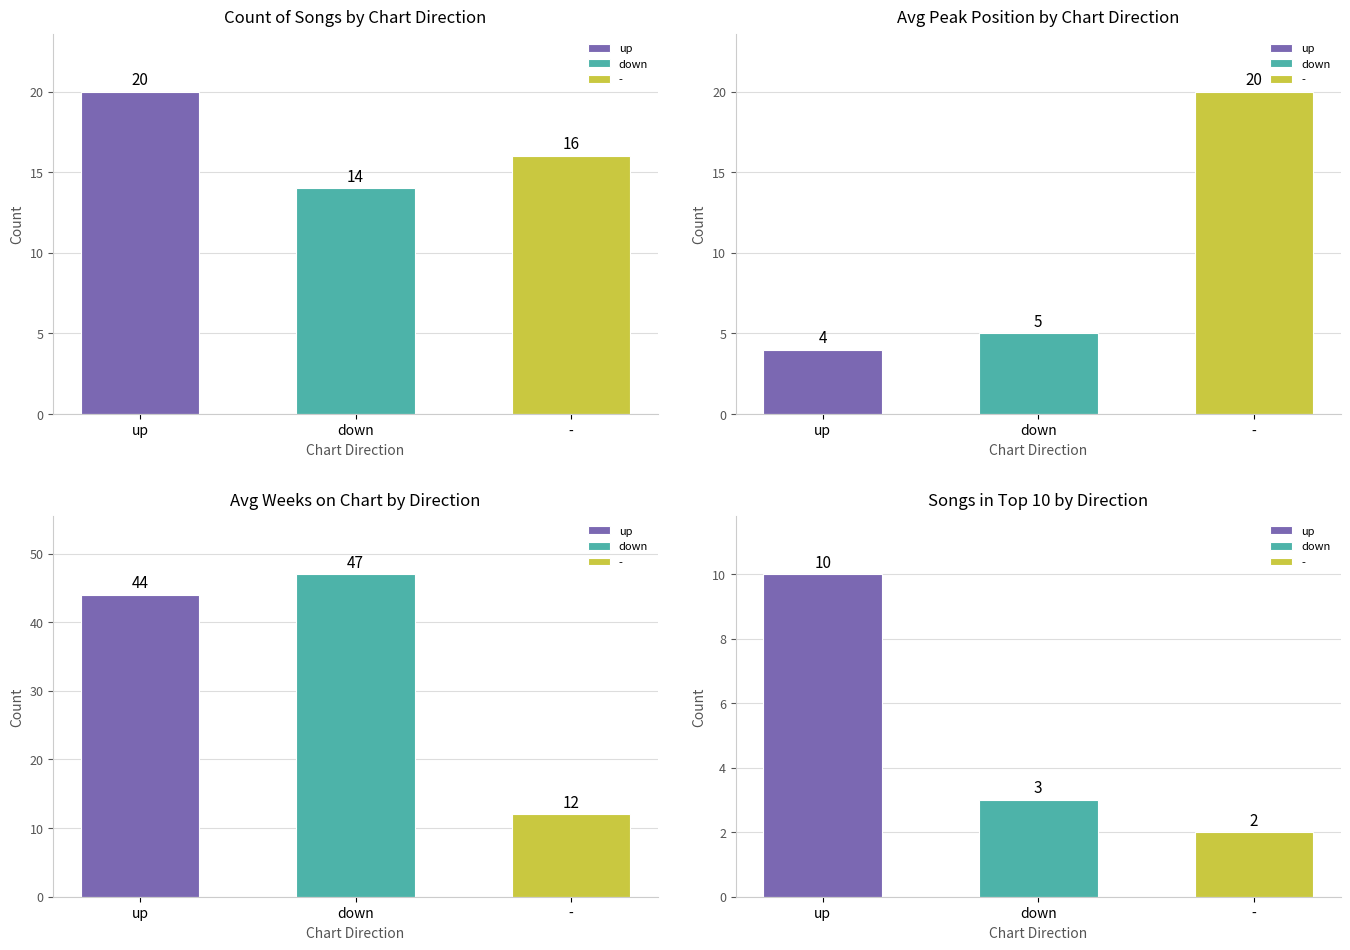

What position from the left is avg_weeks?

2